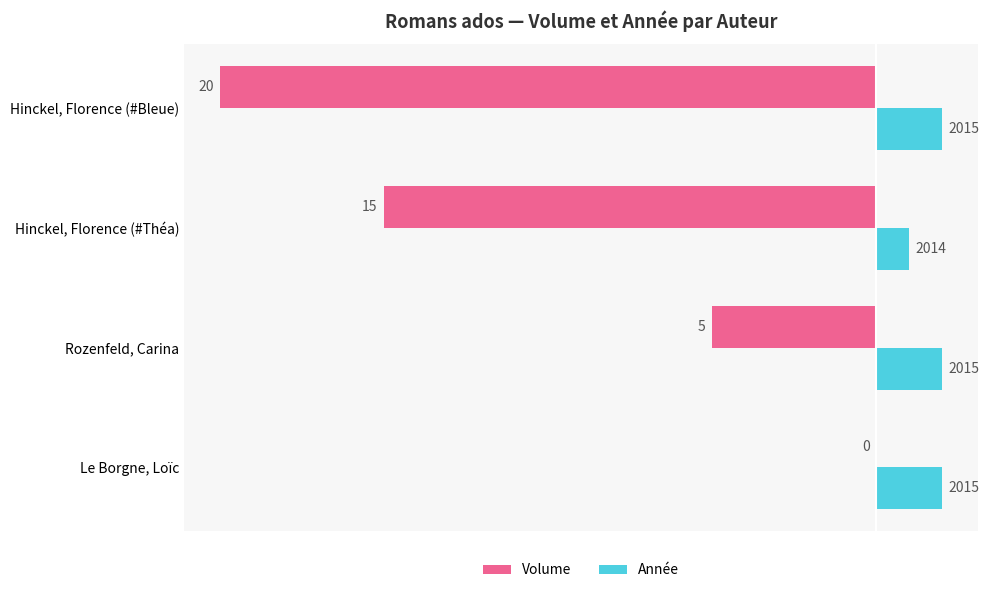

At how many categories does at least one series exceed 0?

4